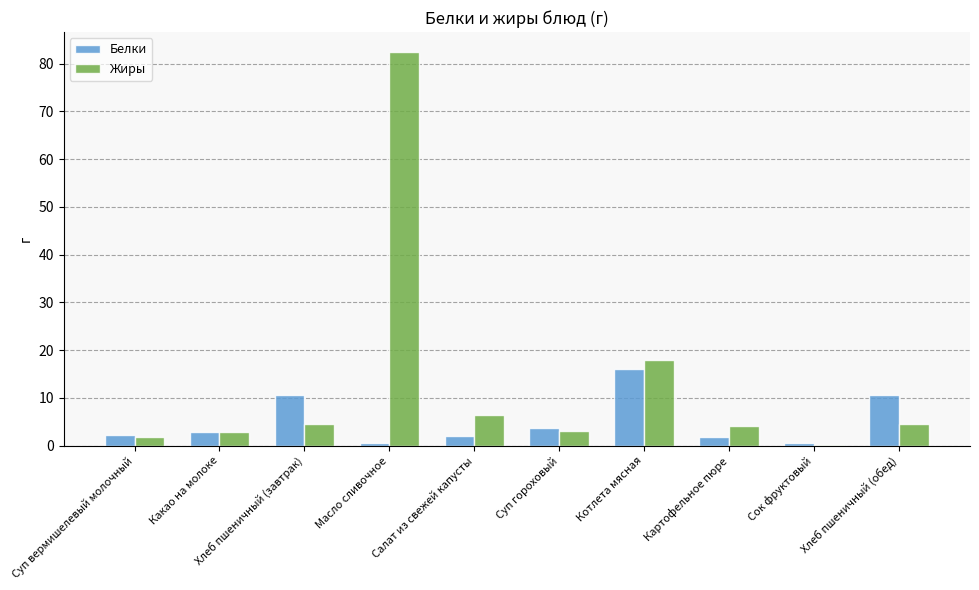

Which series changed the most between Котлета мясная and Сок фруктовый?

Жиры